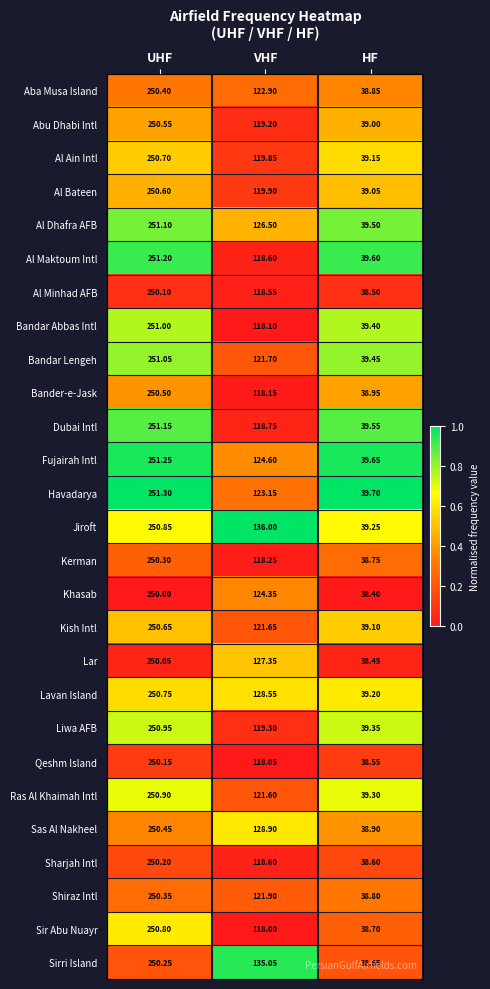

Which series has the widest spread of values?

Sir Abu Nuayr